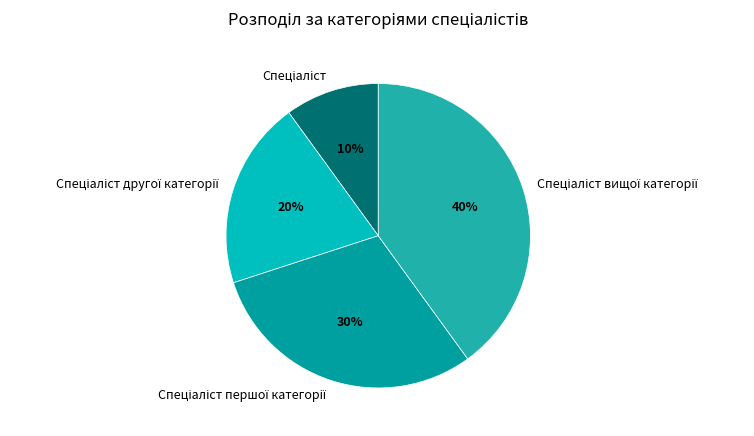

To the nearest percent, what is the difference between the largest and smallest slice percentages?

30%